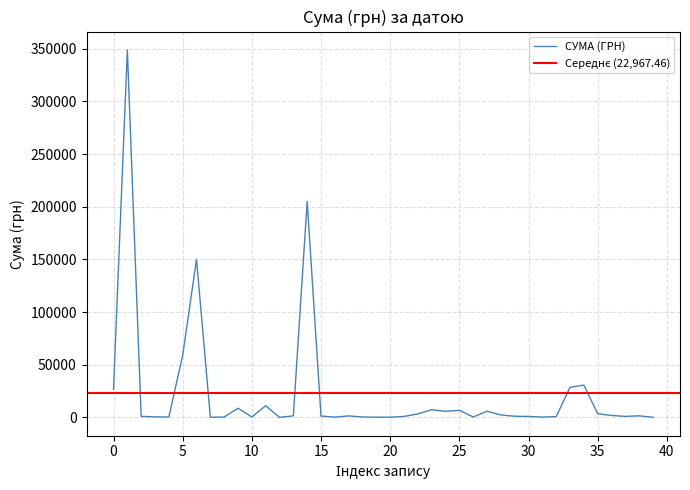

How many interior local peaks (higher than both neighbors) does the data have?

11